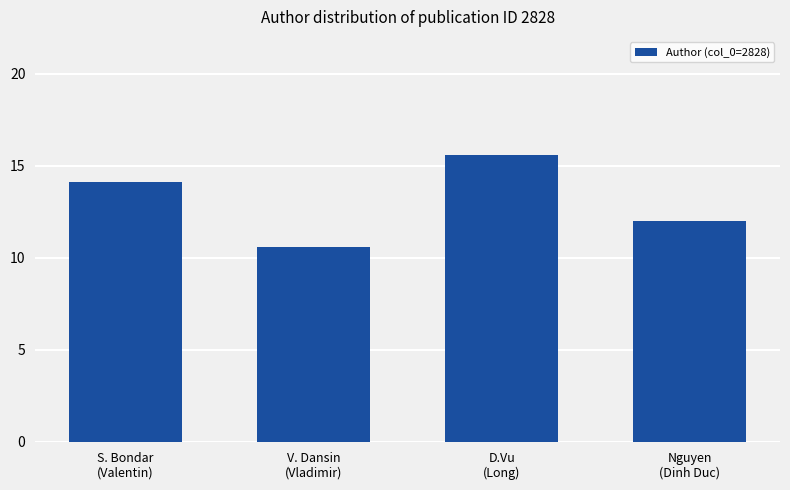

What is the difference between the values at V. Dansin
(Vladimir) and D.Vu
(Long)?

5.0